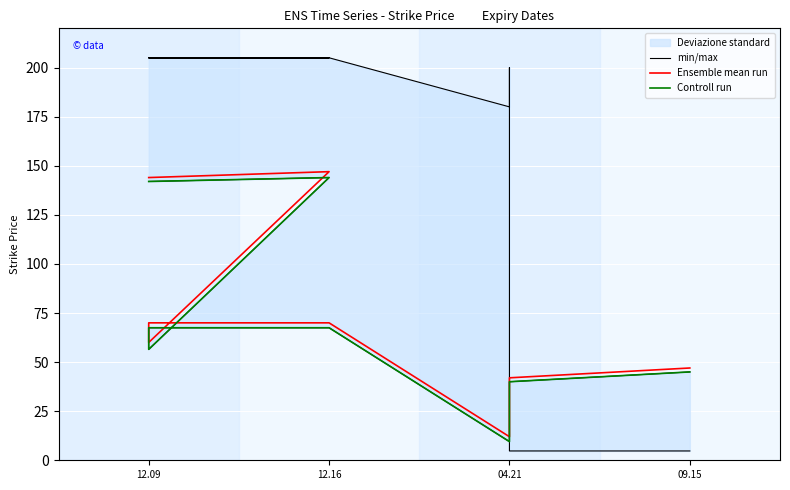

True or false: Ensemble mean run has more than 2 points higher than both neighbors.

False